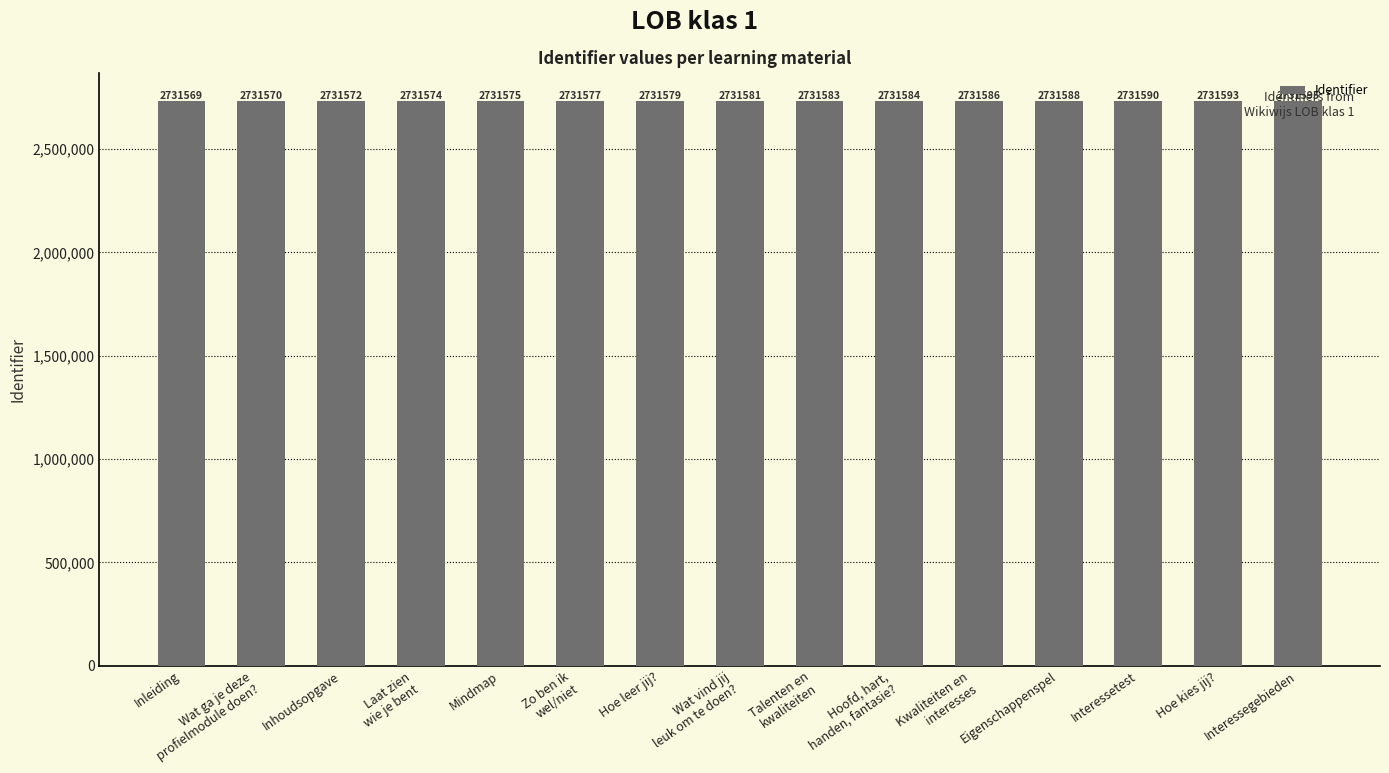

Reading left to right, extract all data points from this chart.

2731569	2731570	2731572	2731574	2731575	2731577	2731579	2731581	2731583	2731584	2731586	2731588	2731590	2731593	2731595